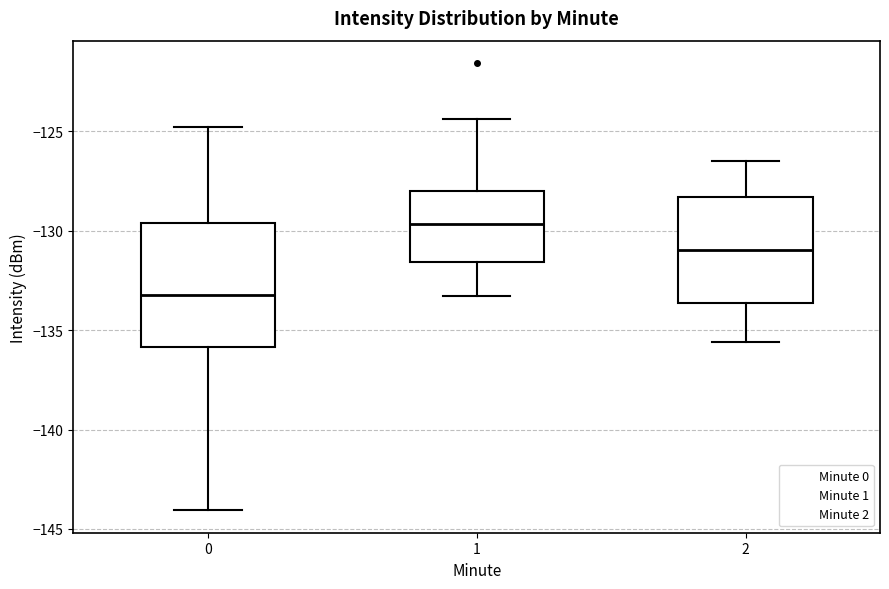

Which box has the highest median line?

1